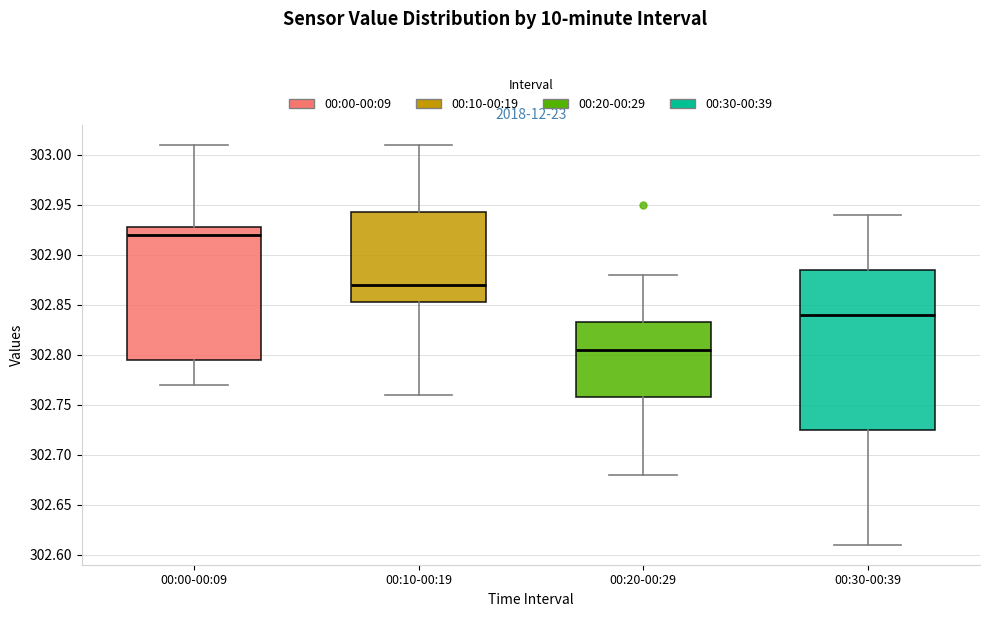

Comparing the boxes themselves (not the whiskers), which one is the tallest?

00:30-00:39